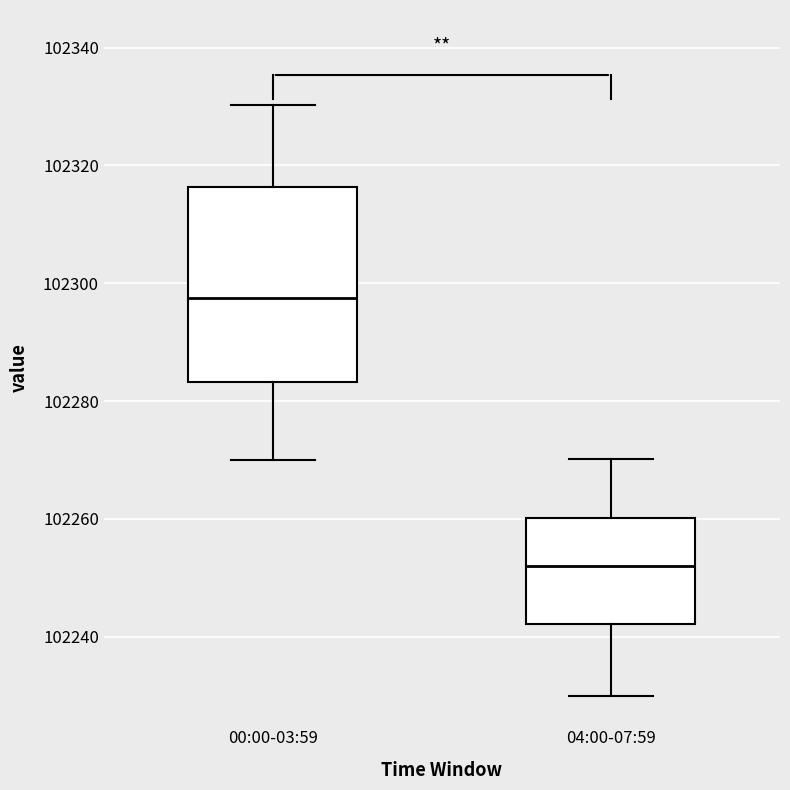

Comparing the boxes themselves (not the whiskers), which one is the tallest?

00:00-03:59